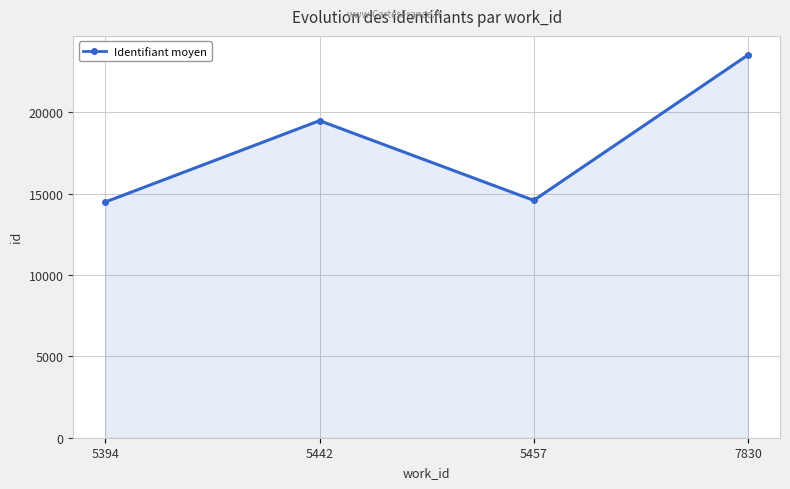

At which category does the data reach its first local peak?

5442